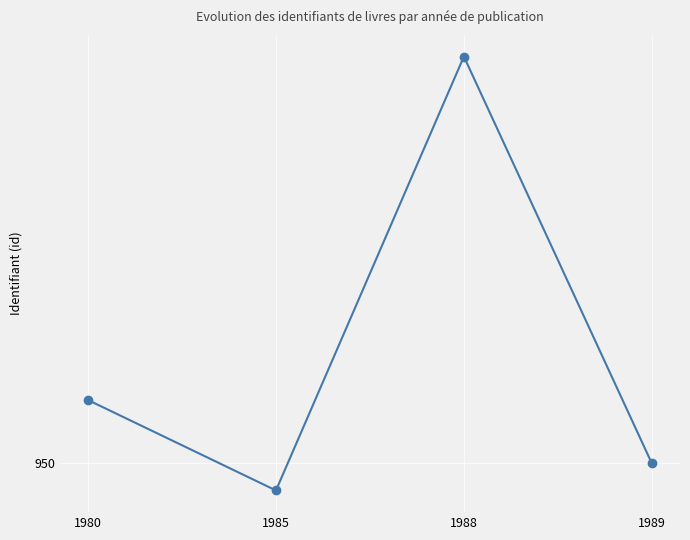

Does the chart have visible grid lines?

Yes